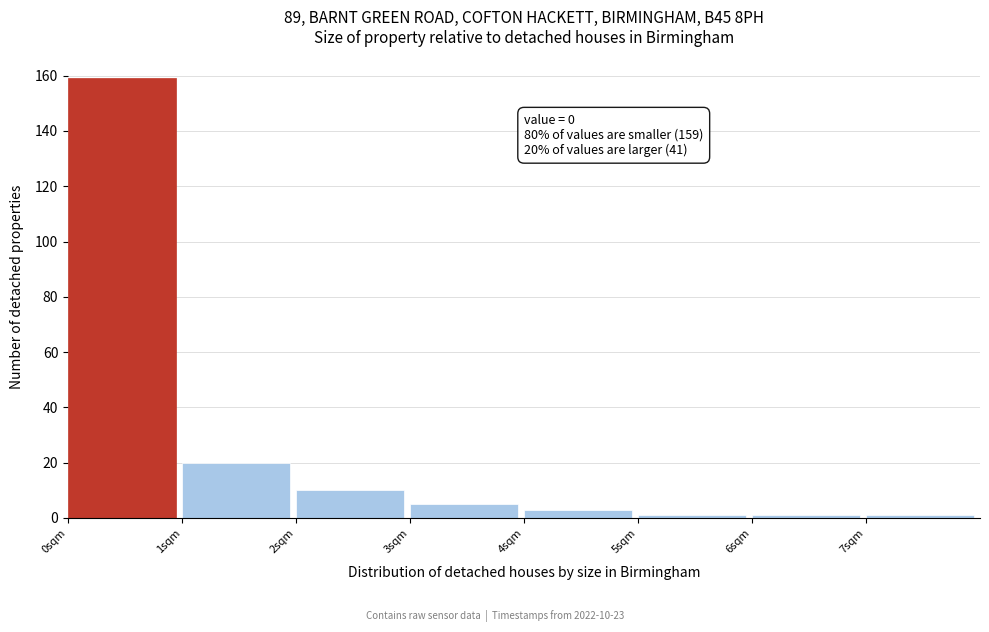

Over which range of the x-axis is the bar tallest?

0 to 1